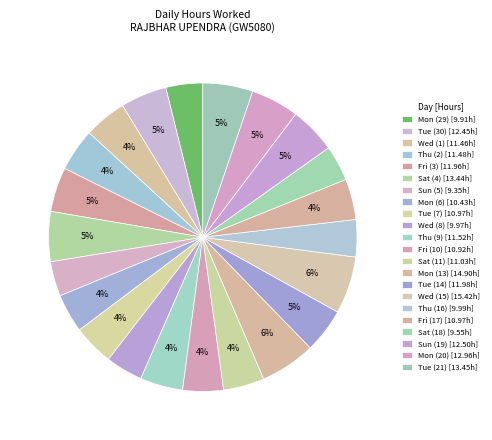

Combined, what portion of the pie is Fri (17) and Thu (16)?

8.2%